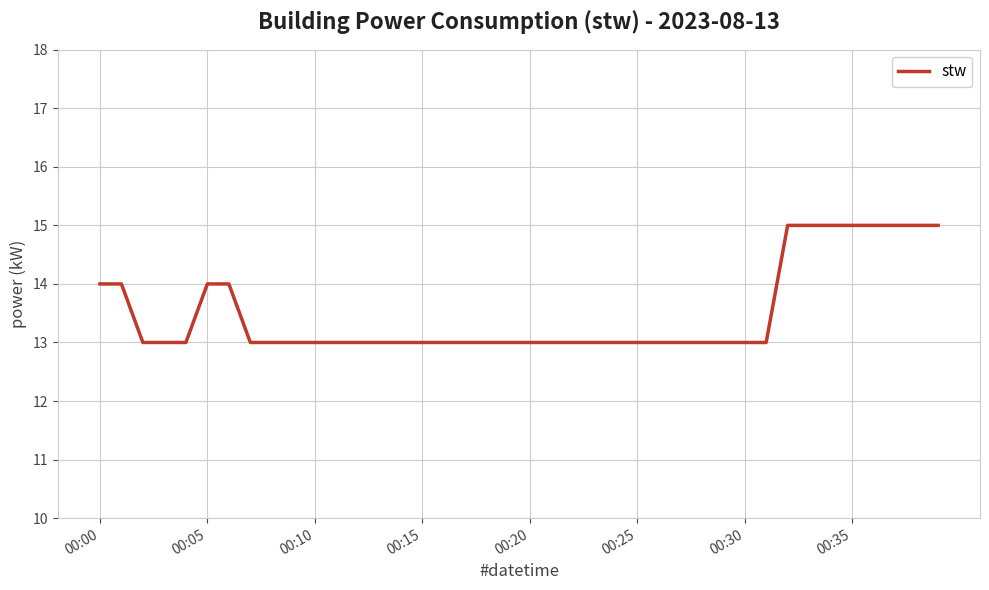

Reading right to left, list all the values displayed in this chart.

15	15	15	15	15	15	15	15	13	13	13	13	13	13	13	13	13	13	13	13	13	13	13	13	13	13	13	13	13	13	13	13	13	14	14	13	13	13	14	14